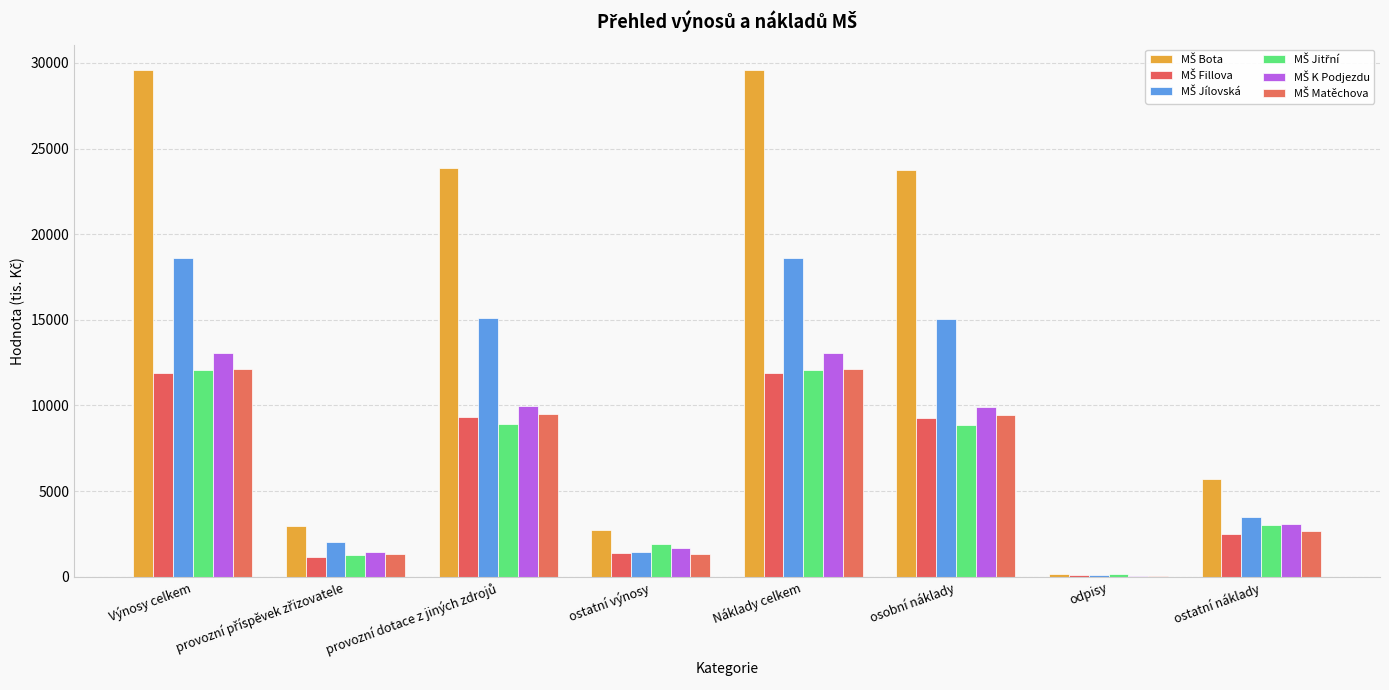

What is the minimum value for MŠ Jitřní?

185.0